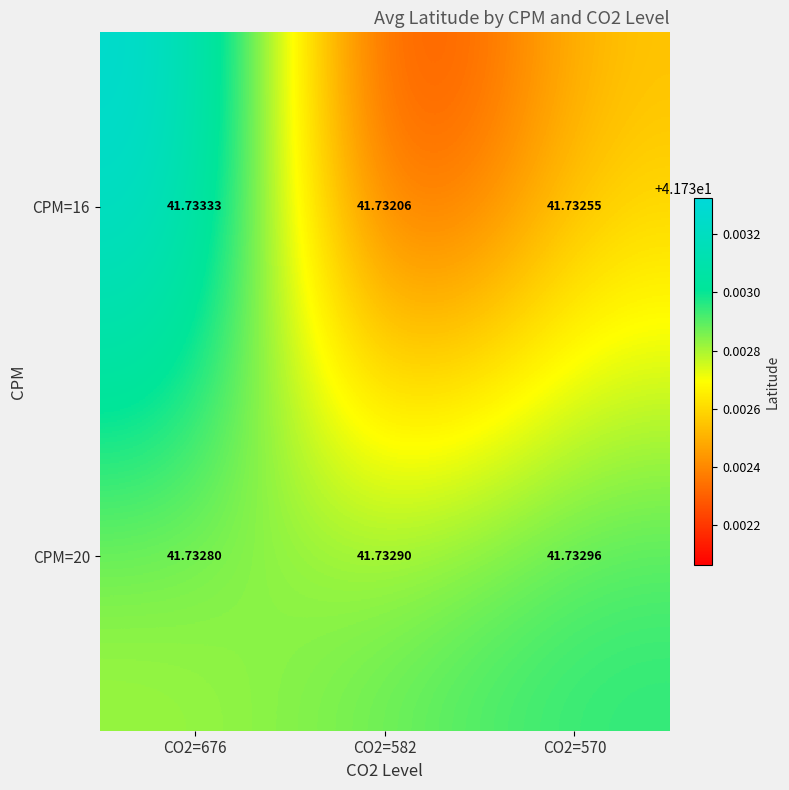

How many data points does each series have?

3